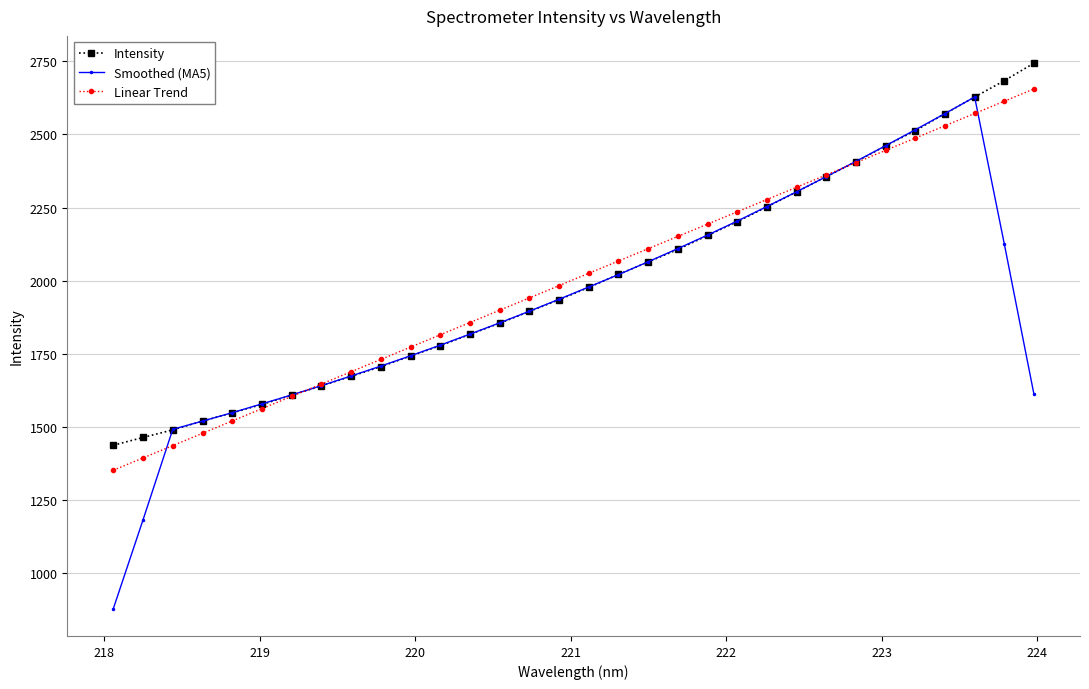

What is the maximum value for Intensity?

2743.7